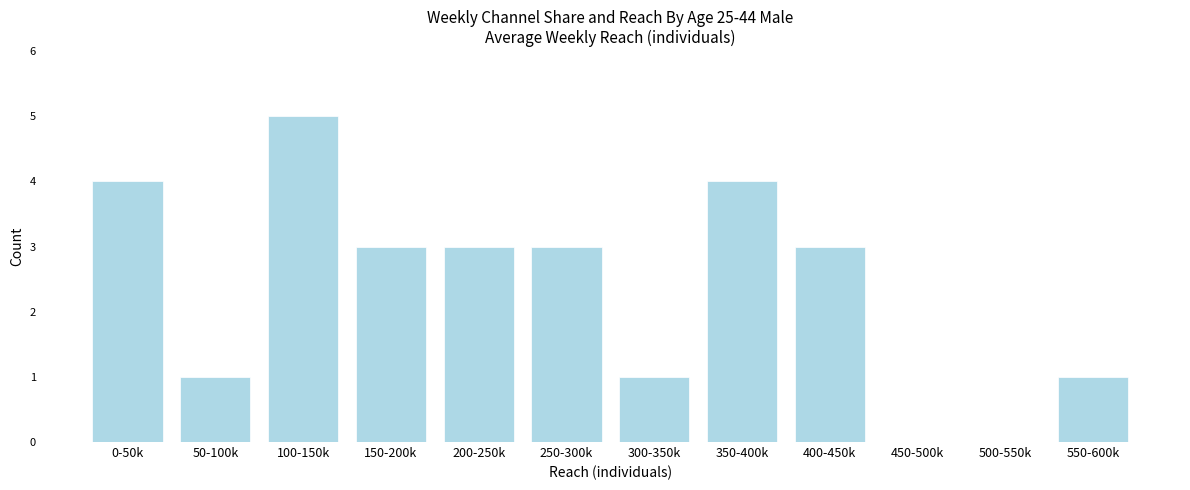

Reading left to right, list all the values displayed in this chart.

0-50k=4	50-100k=1	100-150k=5	150-200k=3	200-250k=3	250-300k=3	300-350k=1	350-400k=4	400-450k=3	450-500k=0	500-550k=0	550-600k=1